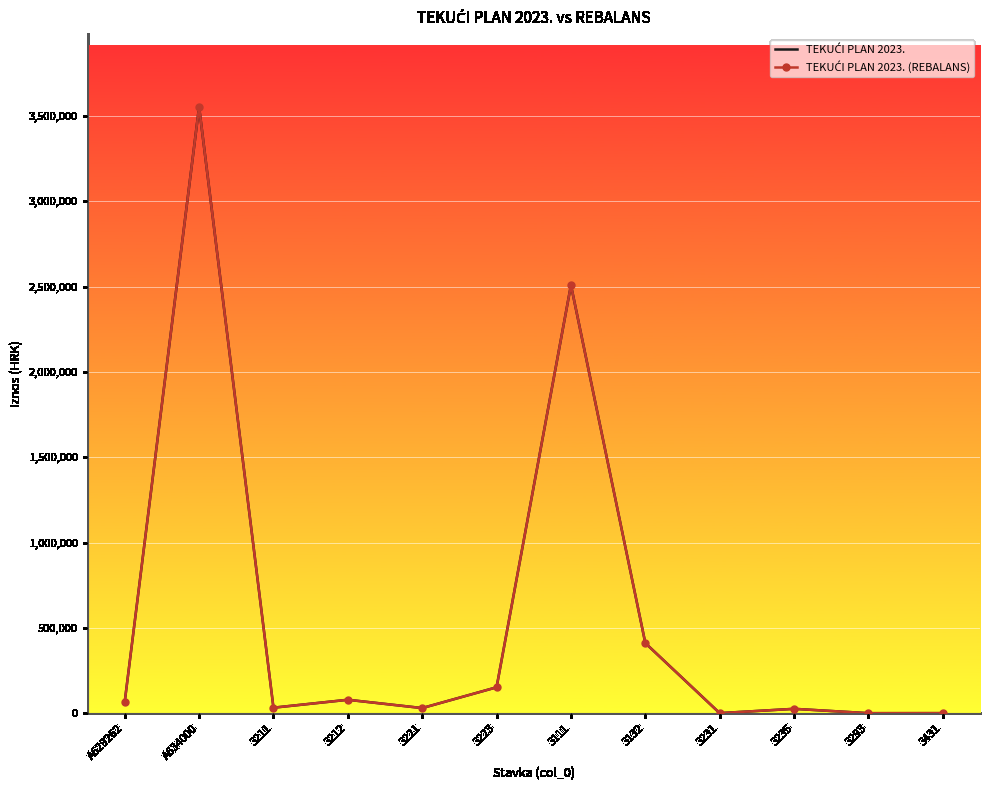

What is the label of the 8th point from the left?

3132